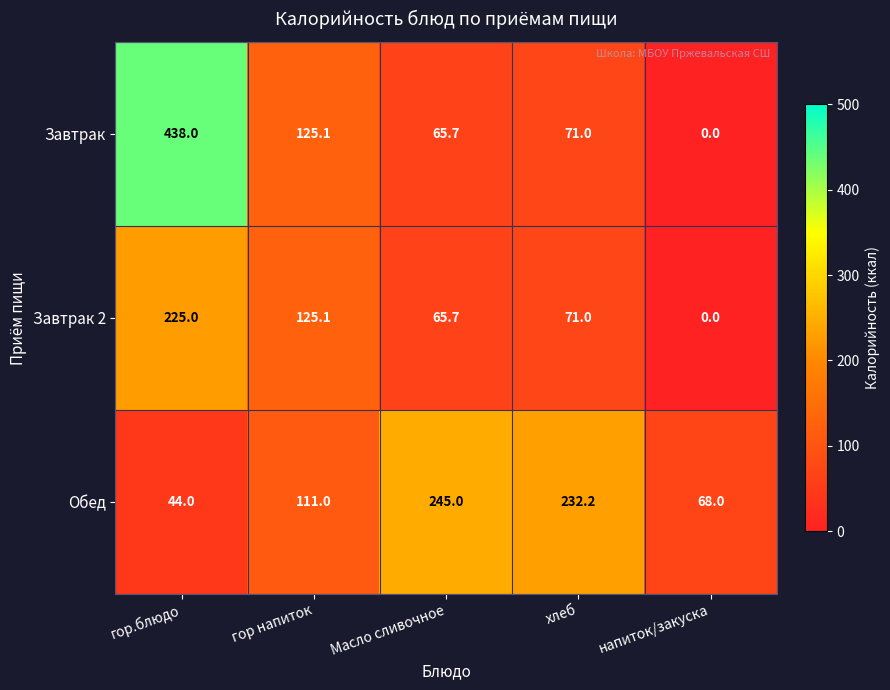

Where is Завтрак nearest to the value 219?

гор напиток